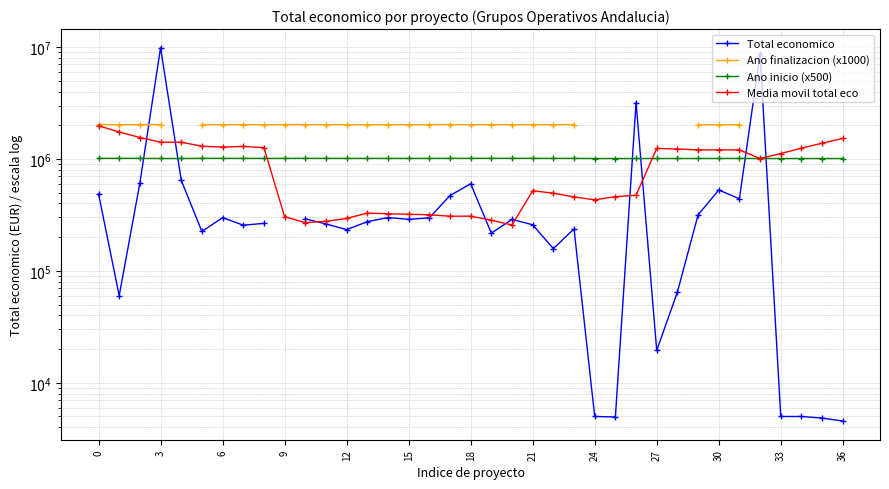

What are all the series names shown in the legend?

Total economico, Ano finalizacion (x1000), Ano inicio (x500), Media movil total eco